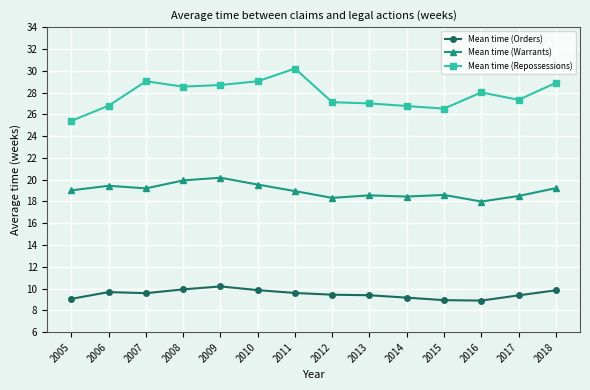

Which series has the widest spread of values?

Mean time (Repossessions)